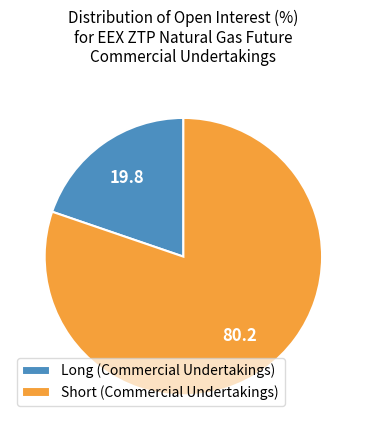

Which category has the biggest portion of the pie?

Short (Commercial Undertakings)